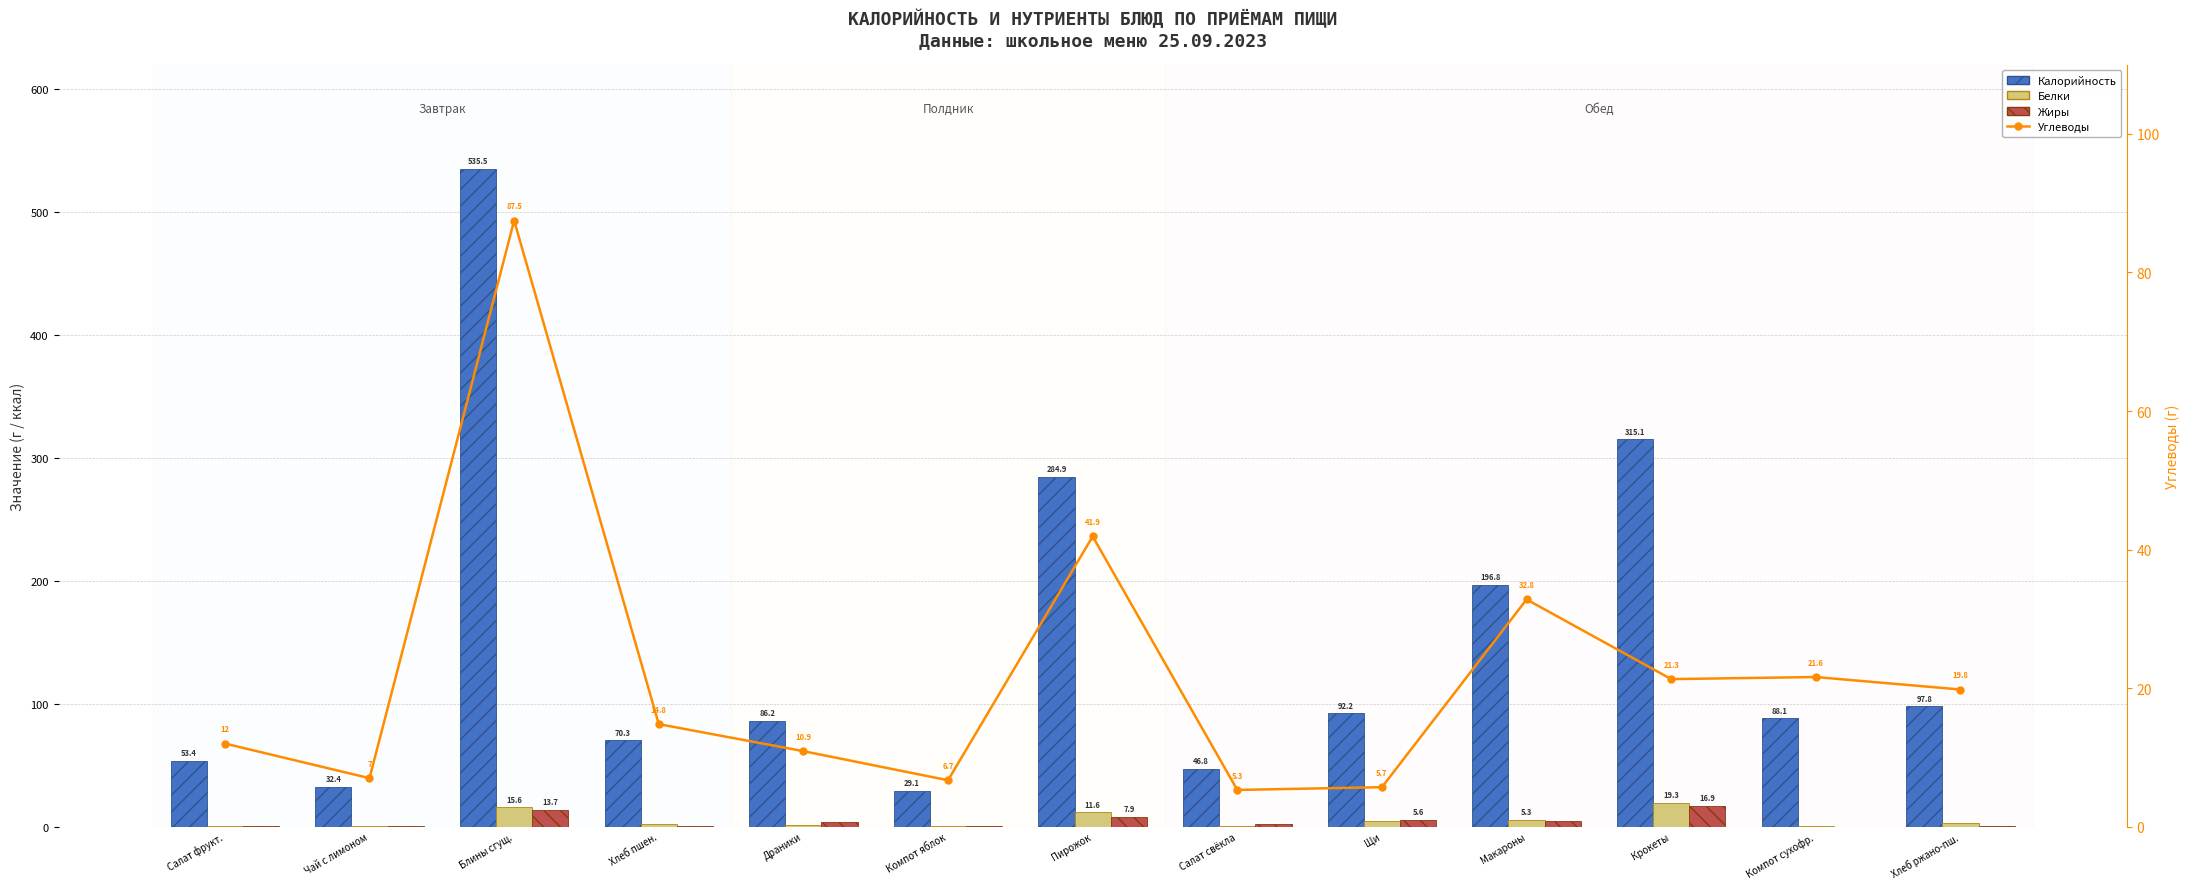

Where is Углеводы nearest to the value 46?

Пирожок